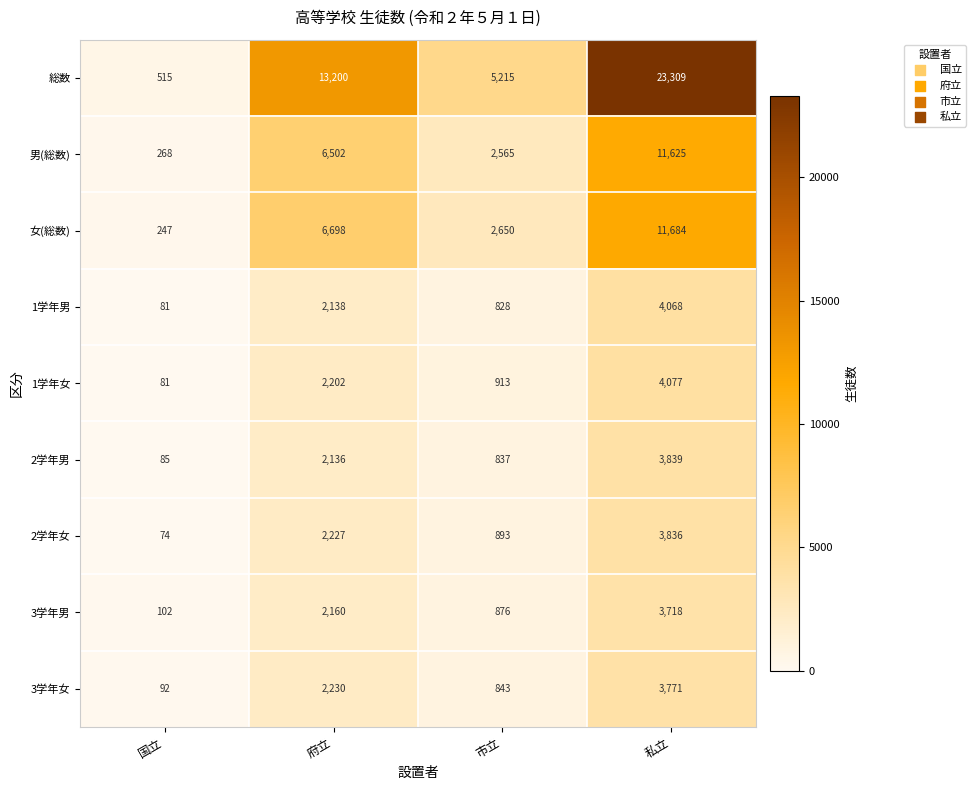

The 男(総数) series shows 356 at 国立. True or false?

False